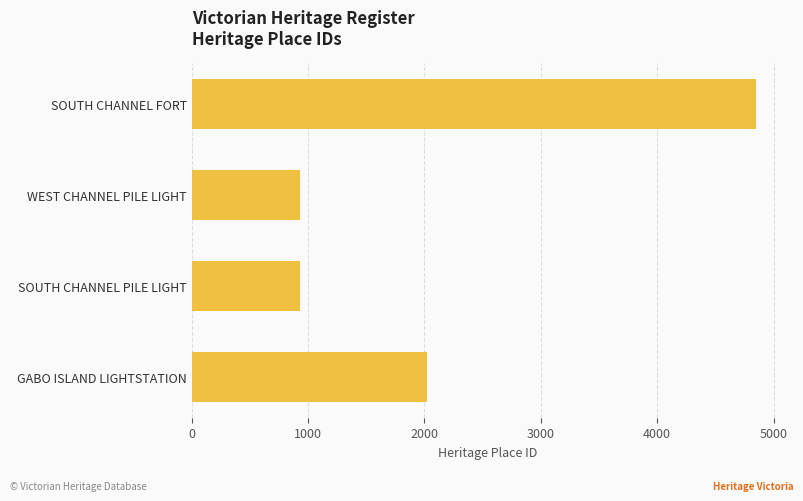

Does the chart contain any negative values?

No